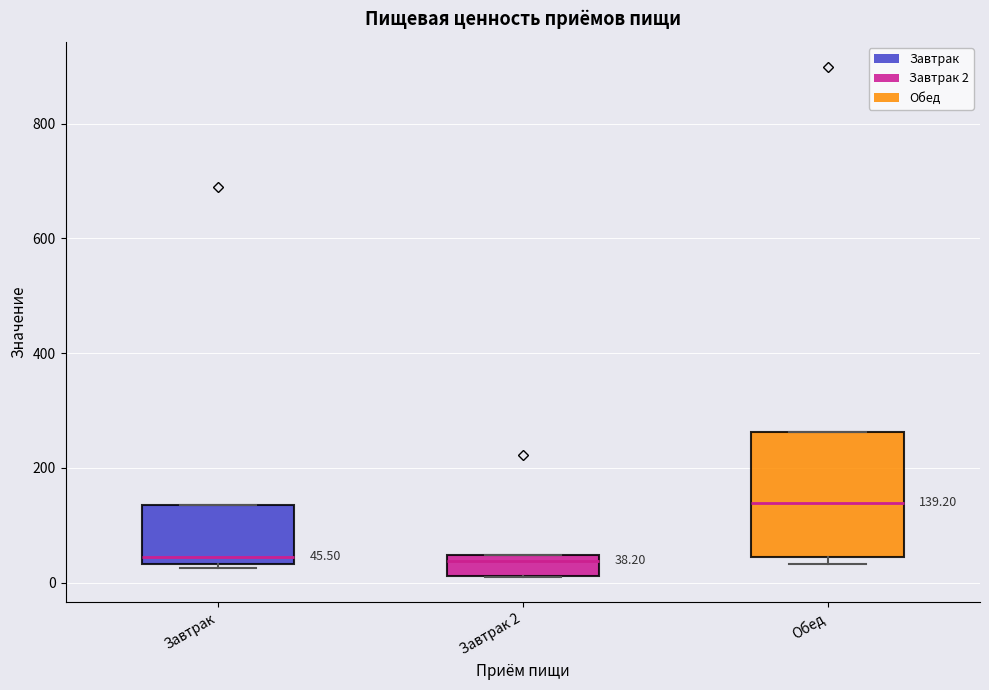

Comparing the boxes themselves (not the whiskers), which one is the tallest?

Обед